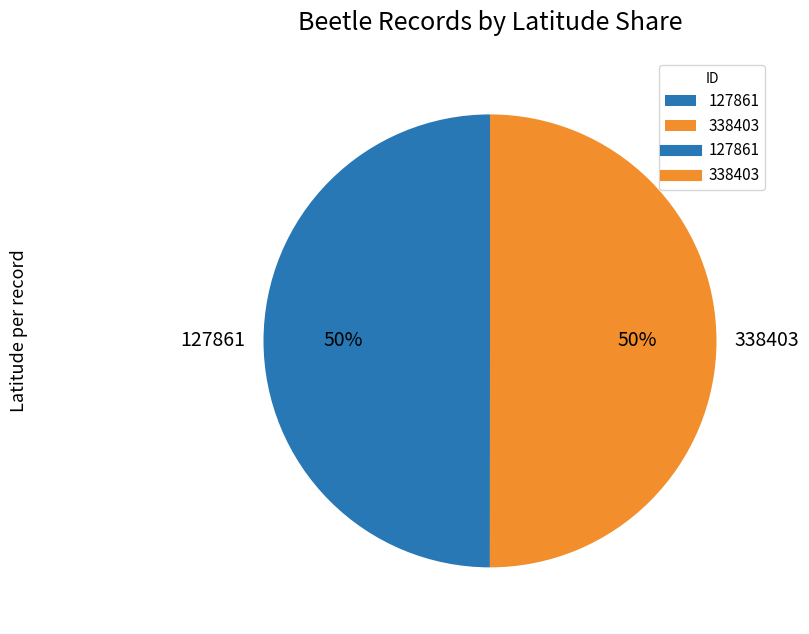

Is the sum of 127861 and 338403 greater than half?

Yes